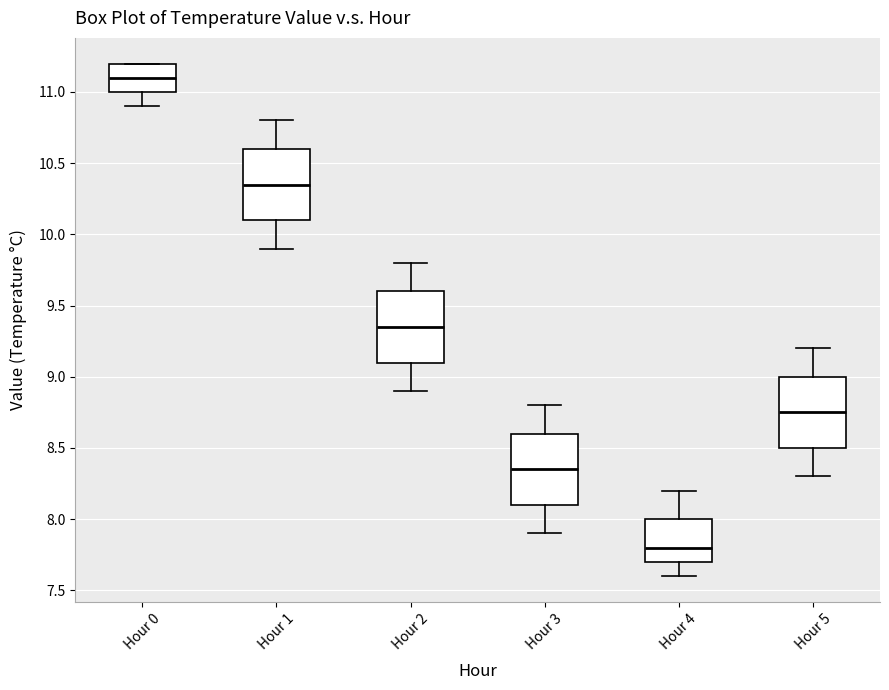

Reading left to right, transcribe this box plot: for each box, give where its median line is, the range the box spans, and where its two whiskers end, as read against the y-axis. The values are not printed on the chart, so give them approximately, as read against the axis.

Hour 0: median 11.10, box 11.00 to 11.20, whiskers 10.90 to 11.20
Hour 1: median 10.35, box 10.10 to 10.60, whiskers 9.90 to 10.80
Hour 2: median 9.35, box 9.10 to 9.60, whiskers 8.90 to 9.80
Hour 3: median 8.35, box 8.10 to 8.60, whiskers 7.90 to 8.80
Hour 4: median 7.80, box 7.70 to 8.00, whiskers 7.60 to 8.20
Hour 5: median 8.75, box 8.50 to 9.00, whiskers 8.30 to 9.20